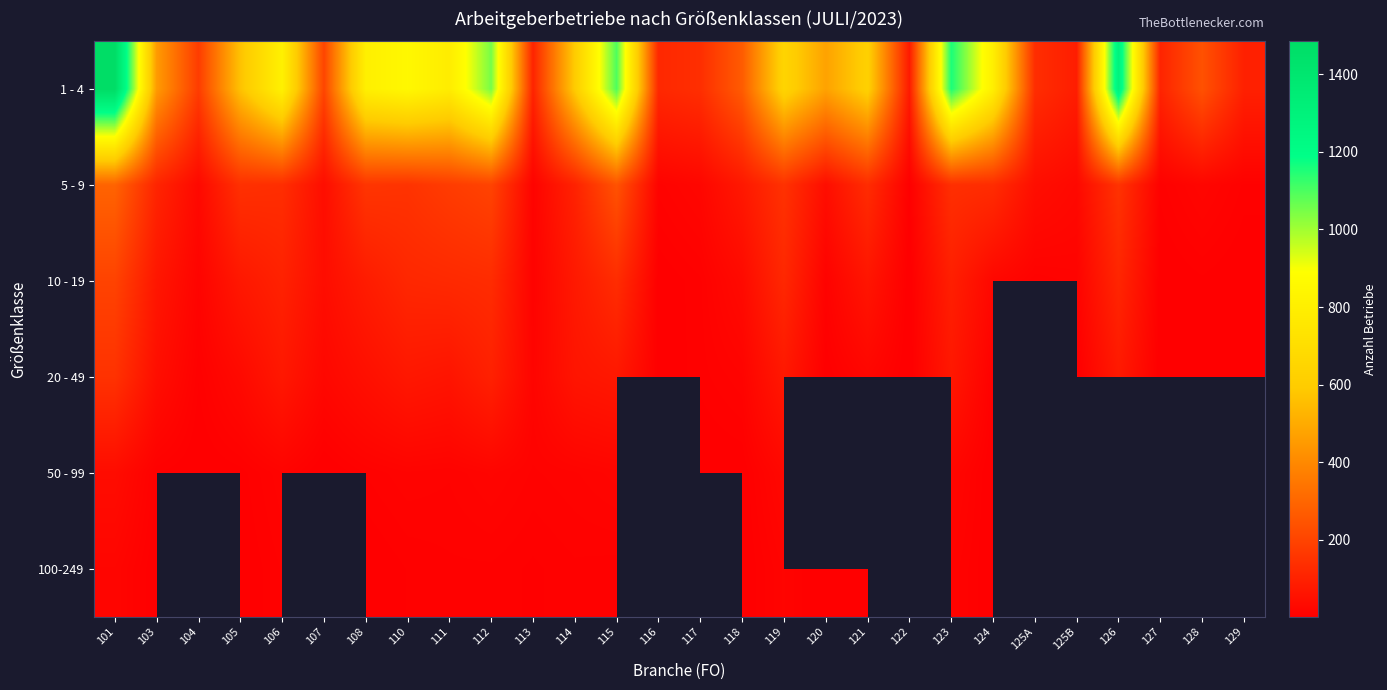

Is the value of 5 - 9 at 112 greater than the value of 20 - 49 at 112?

Yes